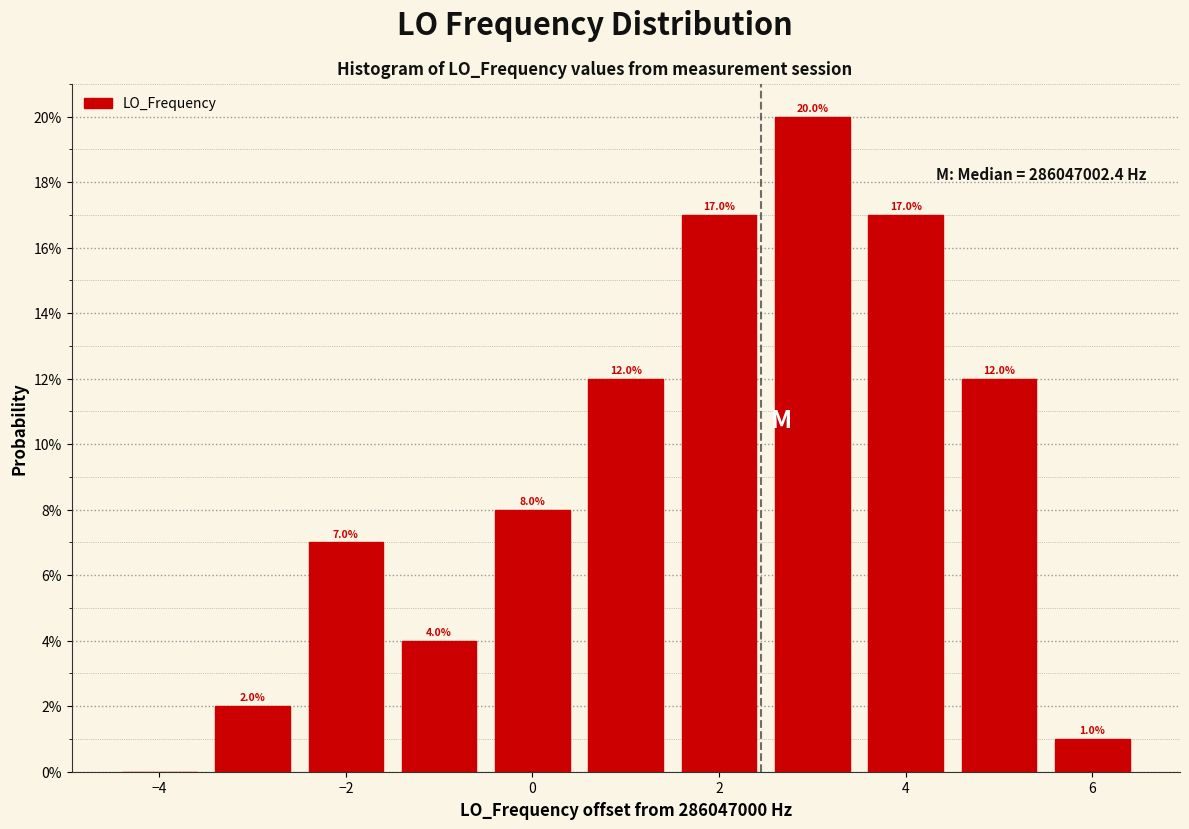

Over which range of the x-axis is the bar tallest?

2.5 to 3.5